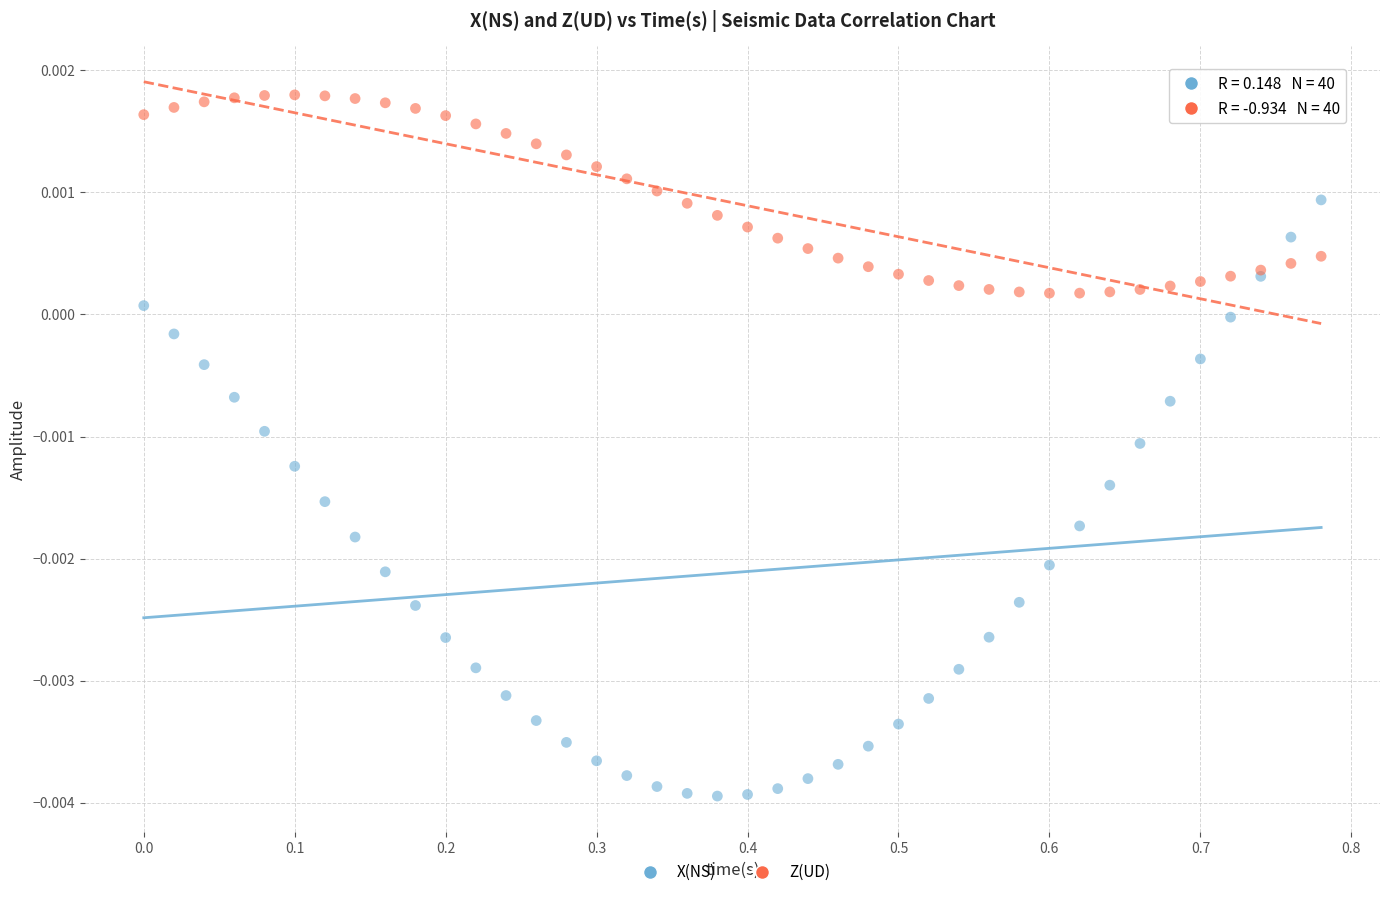

What are all the series names shown in the legend?

X(NS), Z(UD)